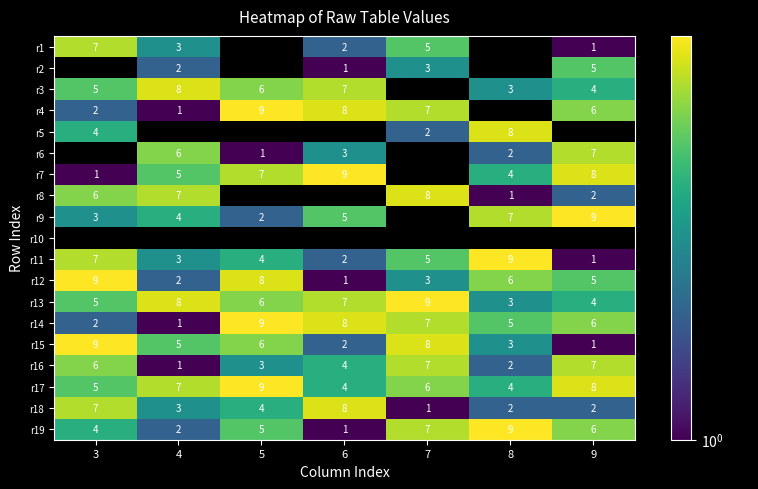

Count the number of categories in the chart.

7